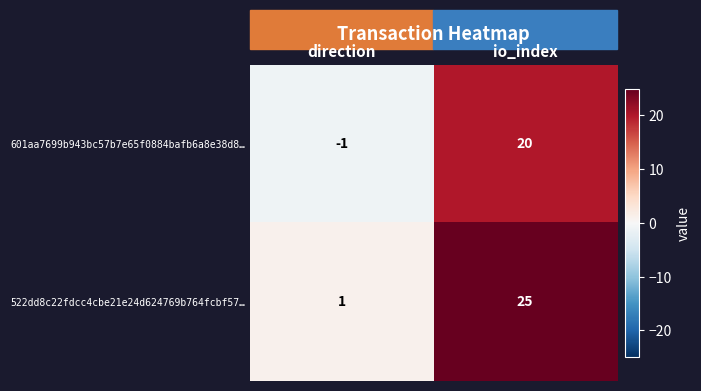

What is the spread (max minus min) of values at io_index?

5